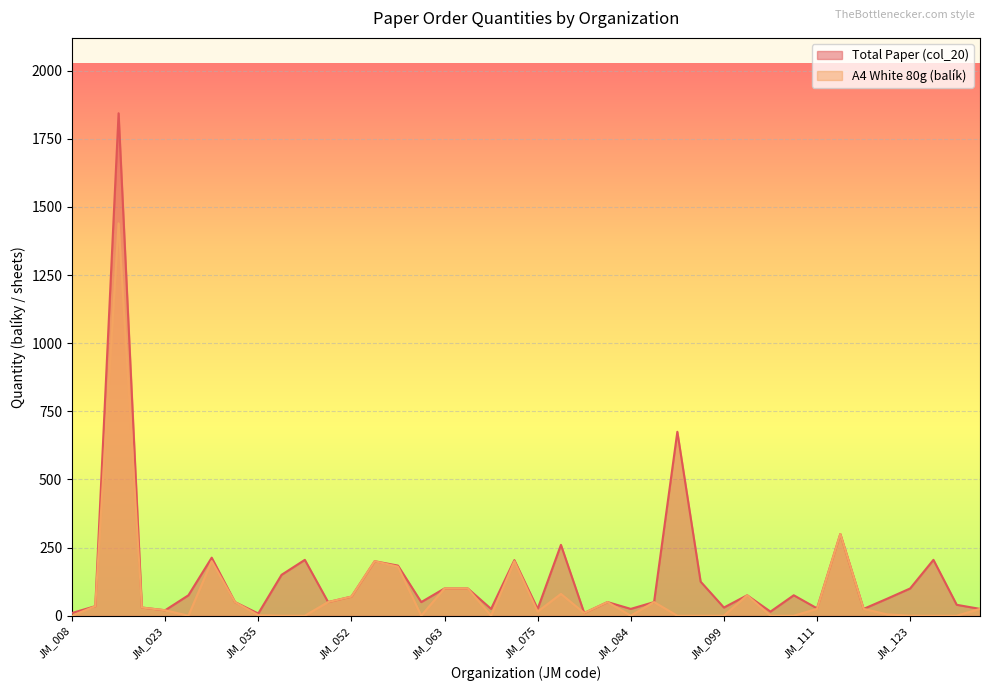

What is the minimum value for Total Paper (col_20)?

8